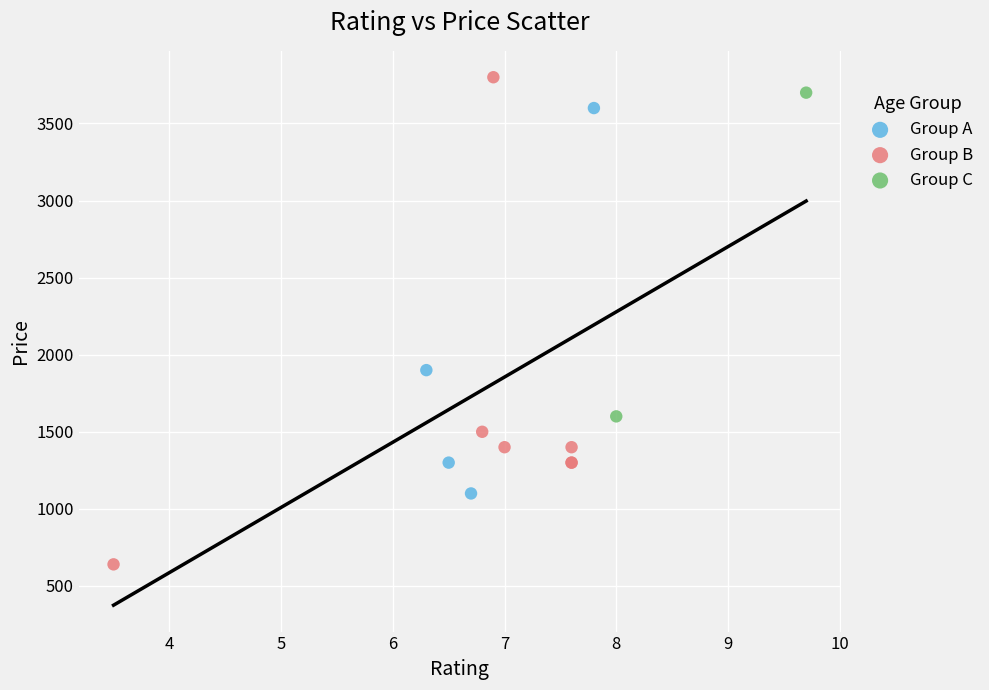

What are all the series names shown in the legend?

Group A, Group B, Group C